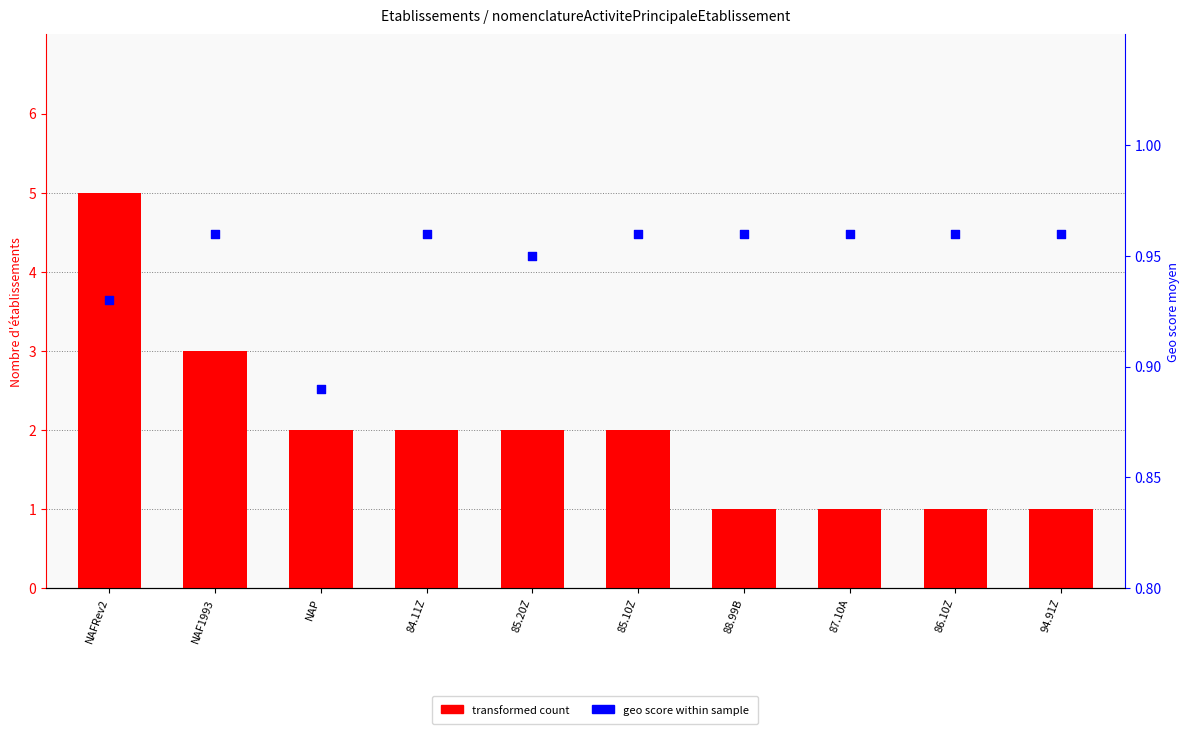

Which series has the largest Y range (max minus min)?

transformed count